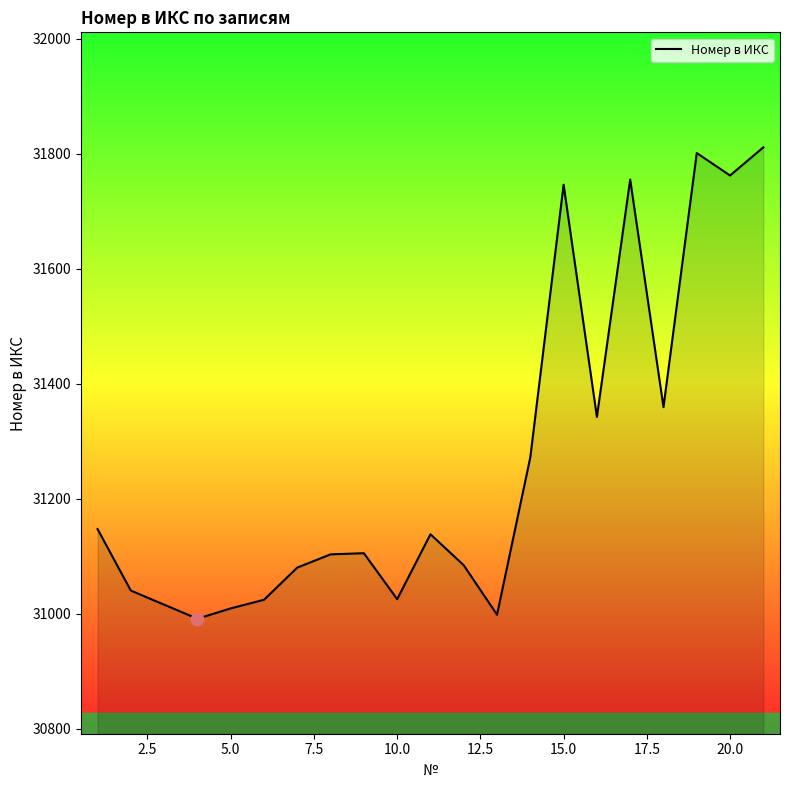

What is the minimum value shown in the chart?

30991